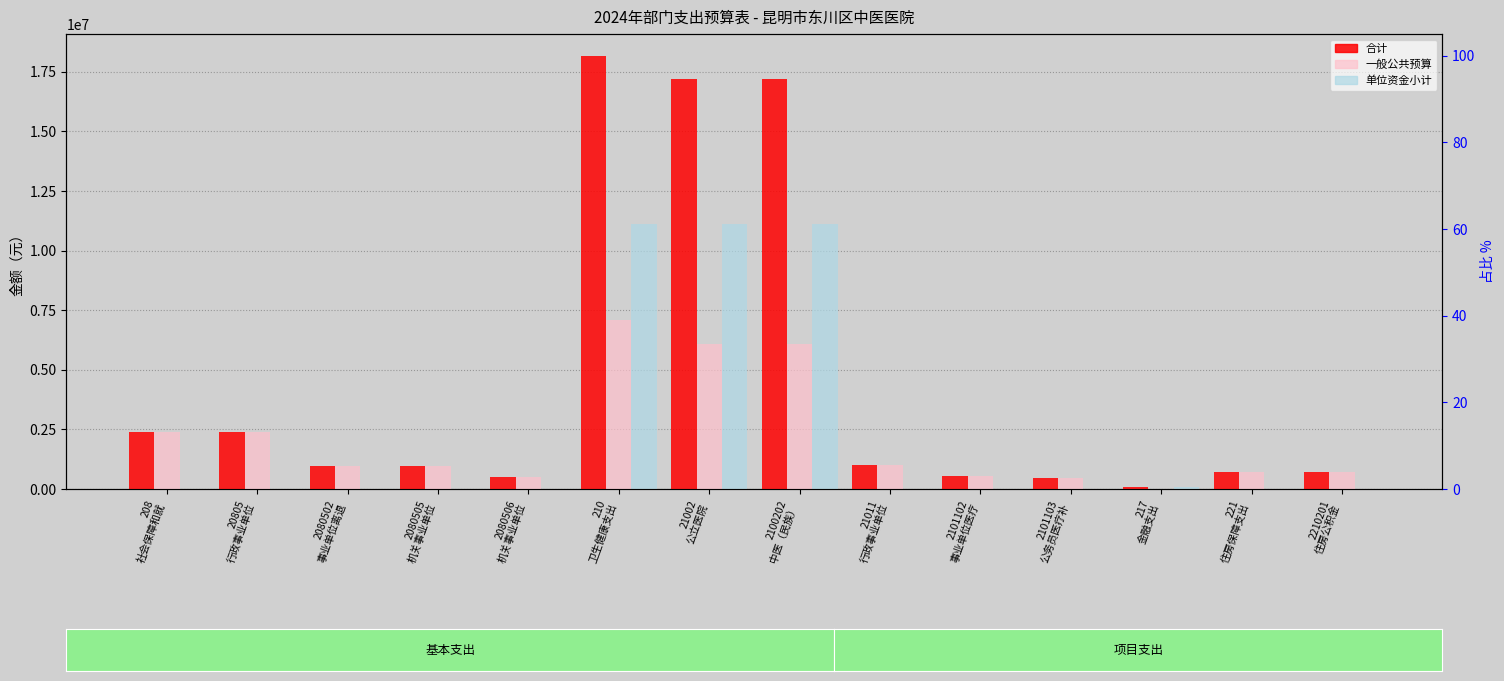

How many values in the 单位资金小计 series exceed 0?

4